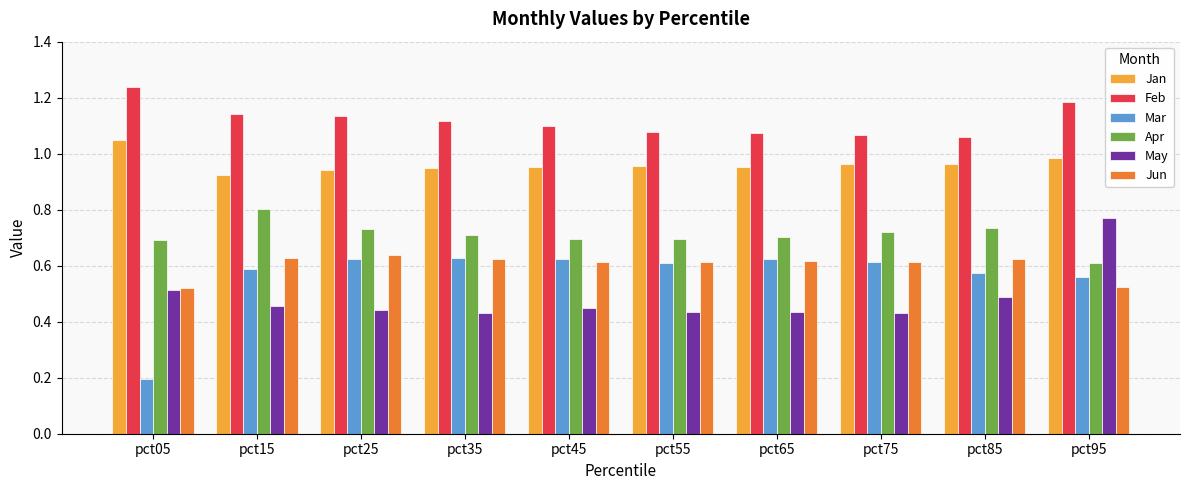

Which series changed the most between pct05 and pct85?

Mar